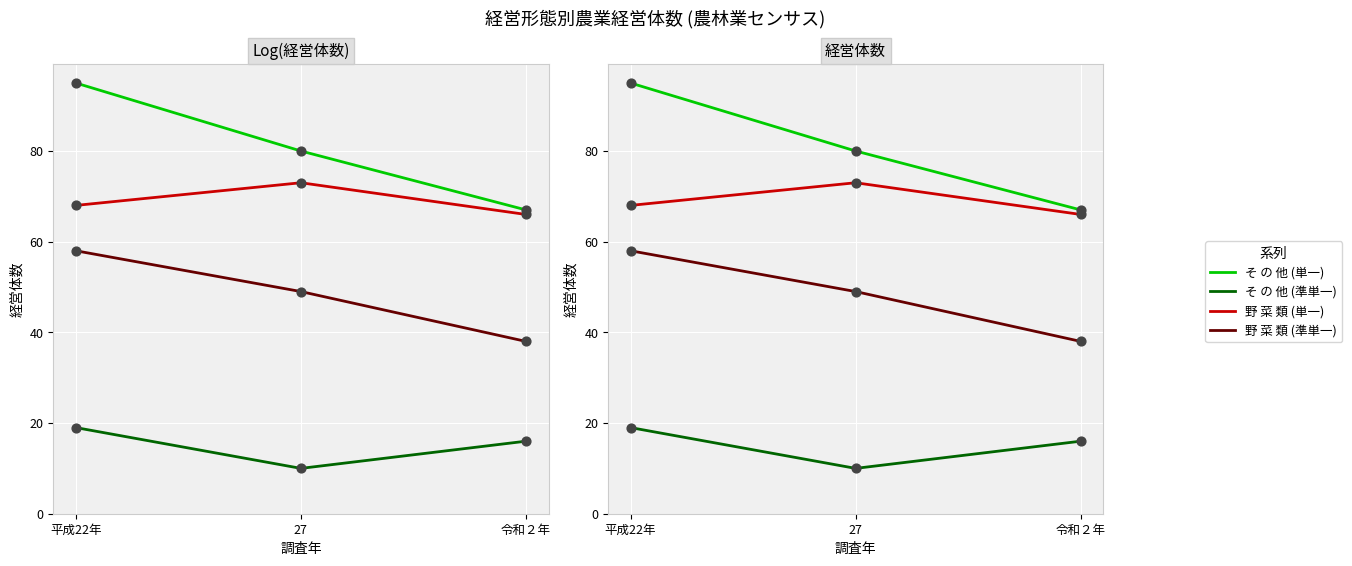

Which series has the largest total across all categories?

そ の 他 (単一)